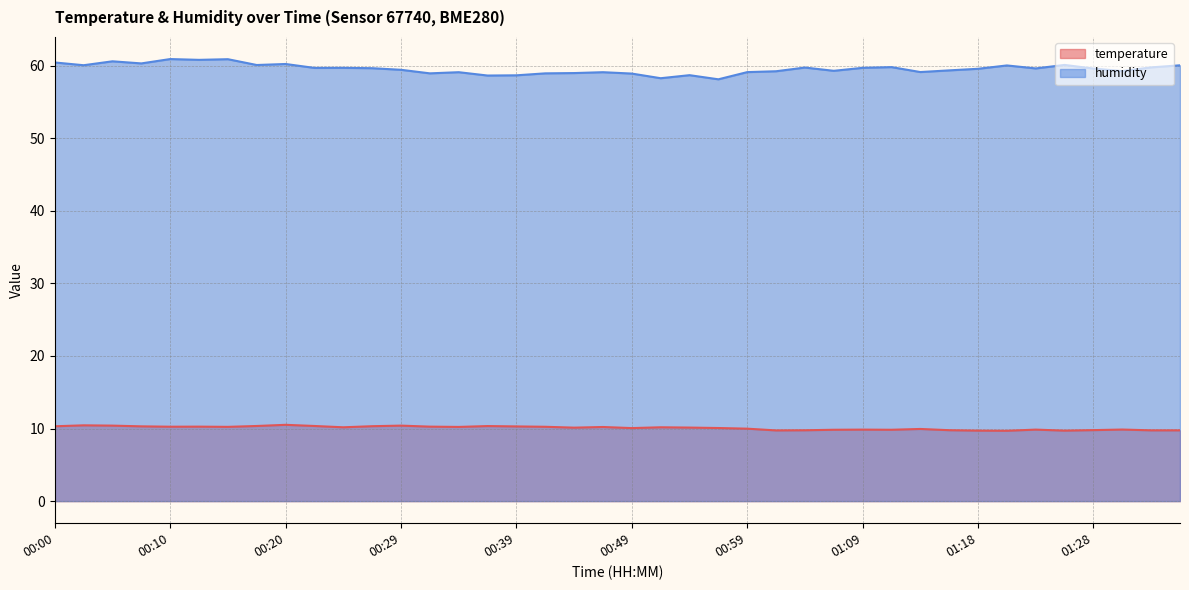

Between 00:25 and 00:34, which series saw the biggest shift?

humidity